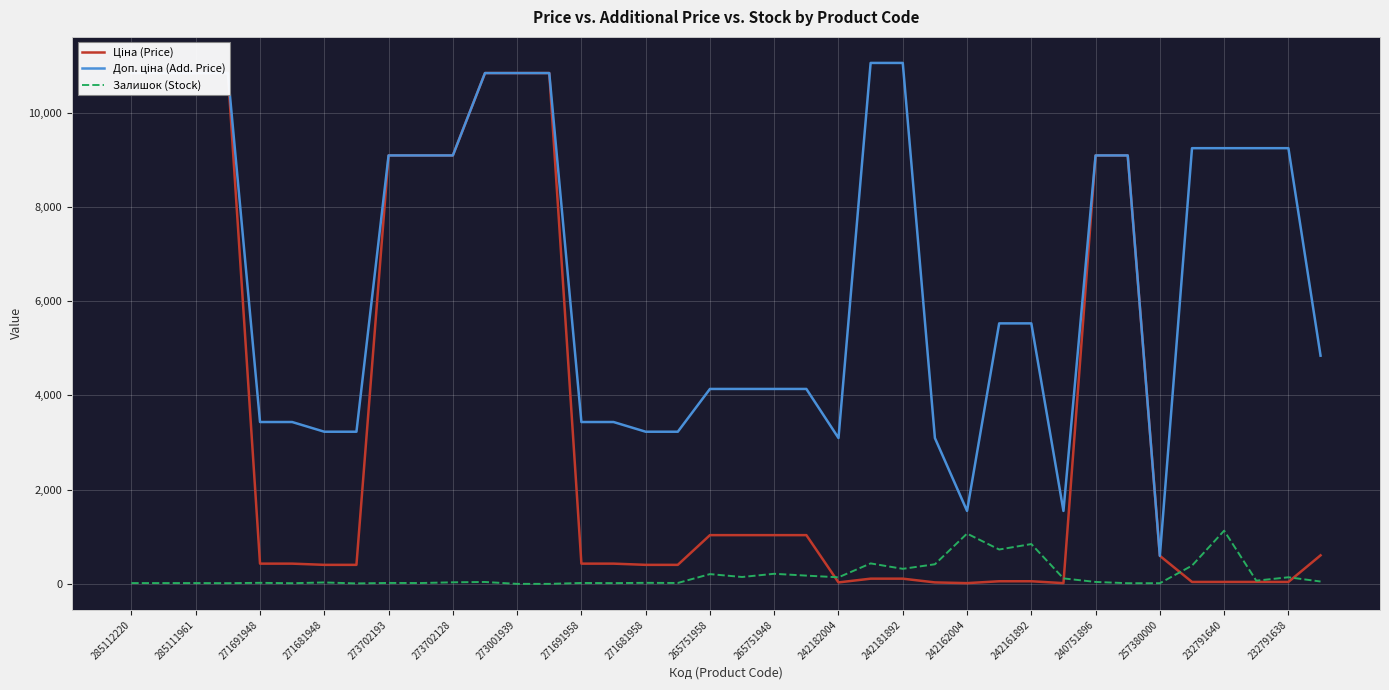

What is the label of the 29th point from the right?

265751958